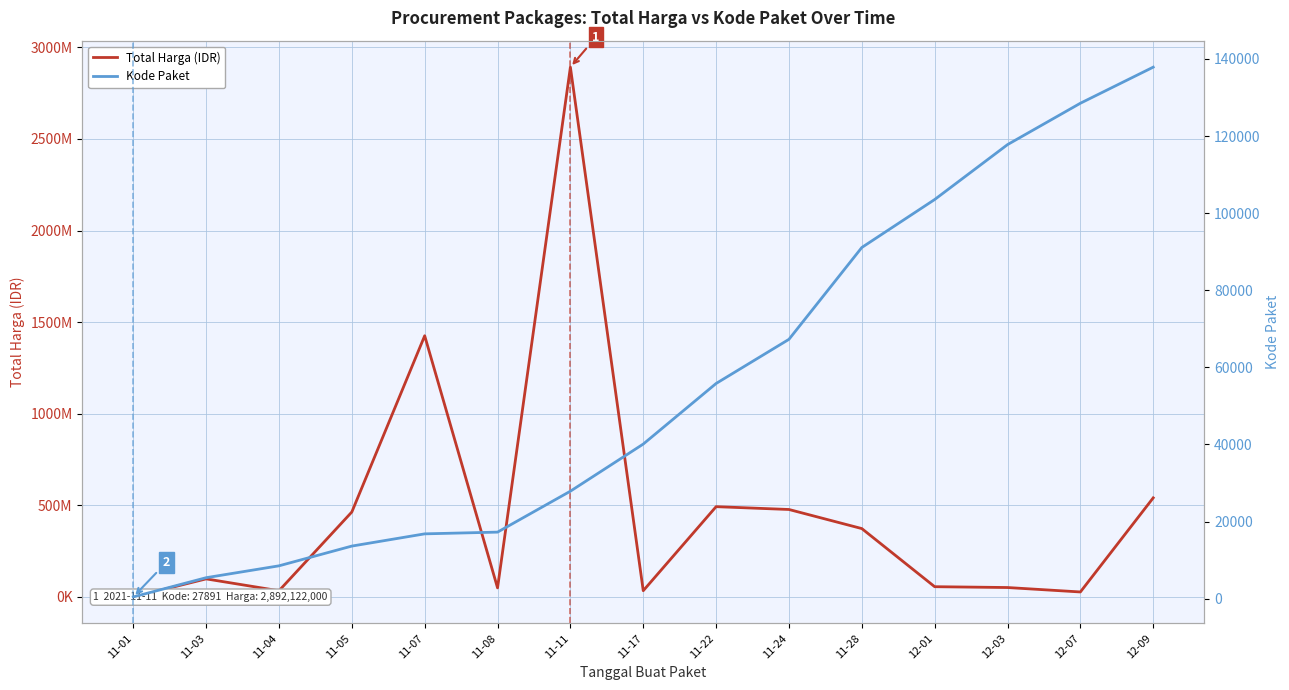

True or false: Kode Paket has more than 2 interior local peaks.

False